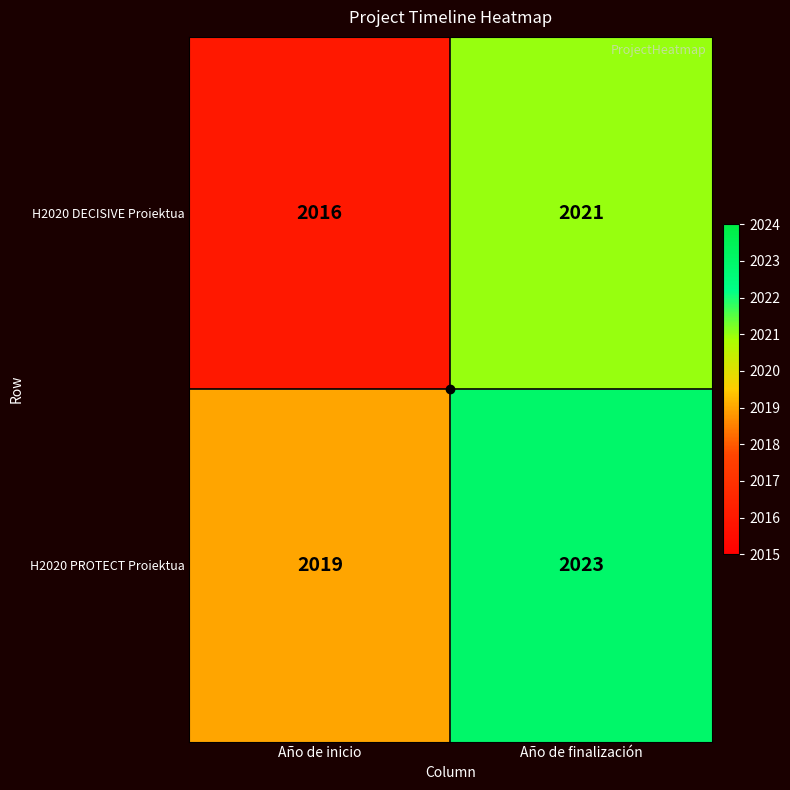

At Año de inicio, list the series in order from largest to smallest.

H2020 PROTECT Proiektua, H2020 DECISIVE Proiektua